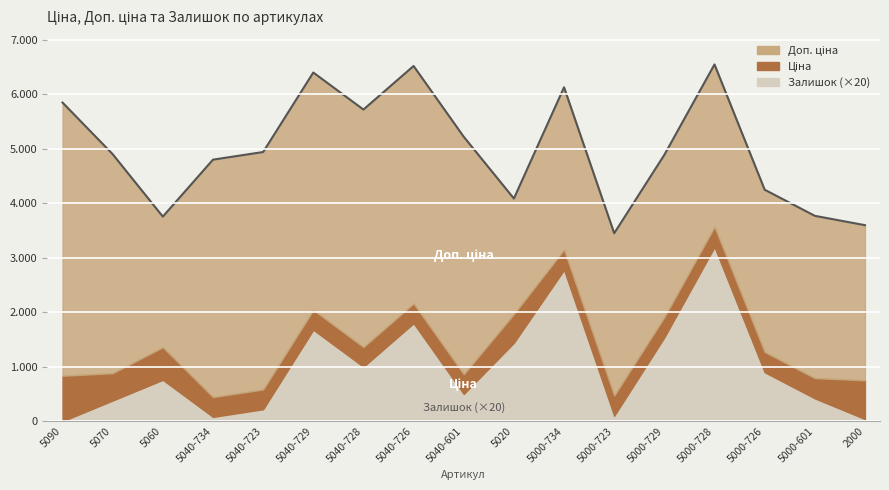

What is the minimum value for Ціна?

363.3